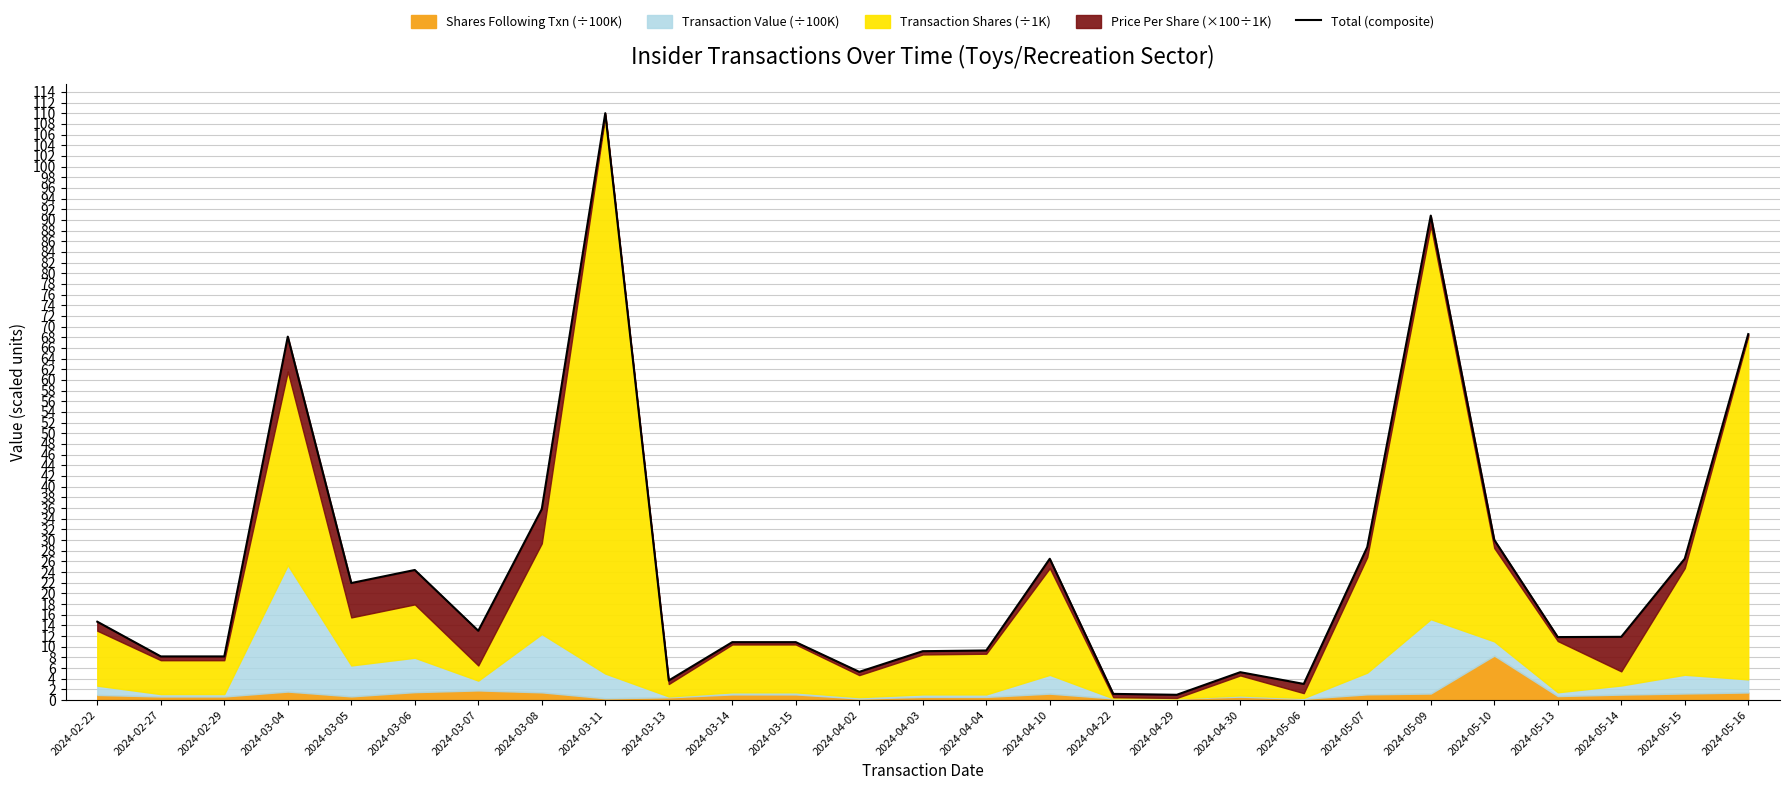

The chart shows a value of 13.0 at 2024-03-07. True or false?

True